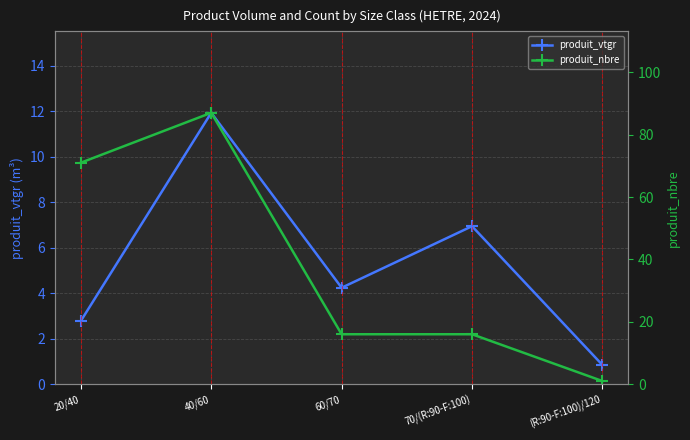

What is the difference between the highest and lowest values at 40/60?

75.1